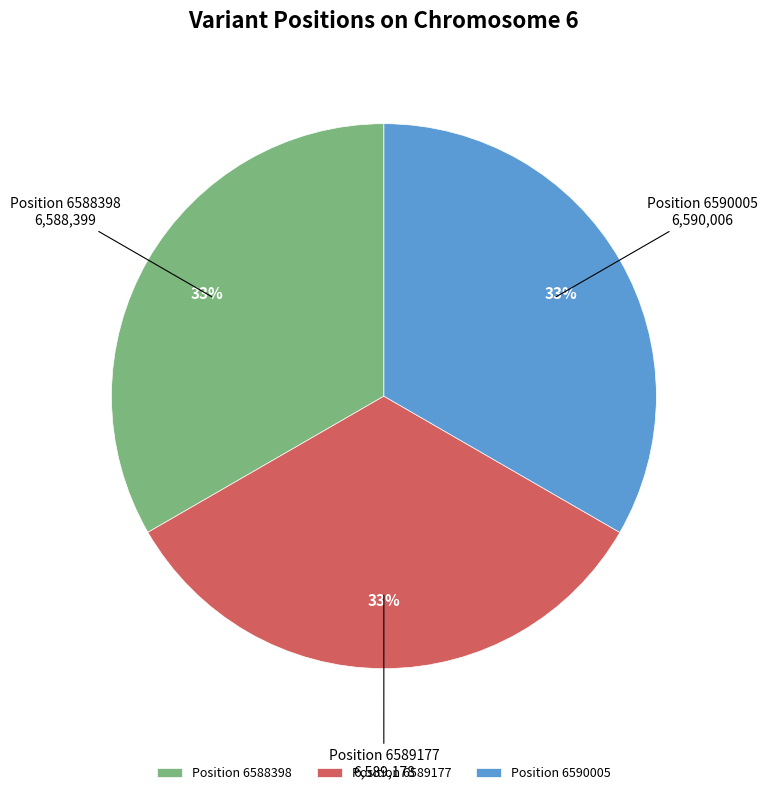

How many slices are in this pie chart?

3